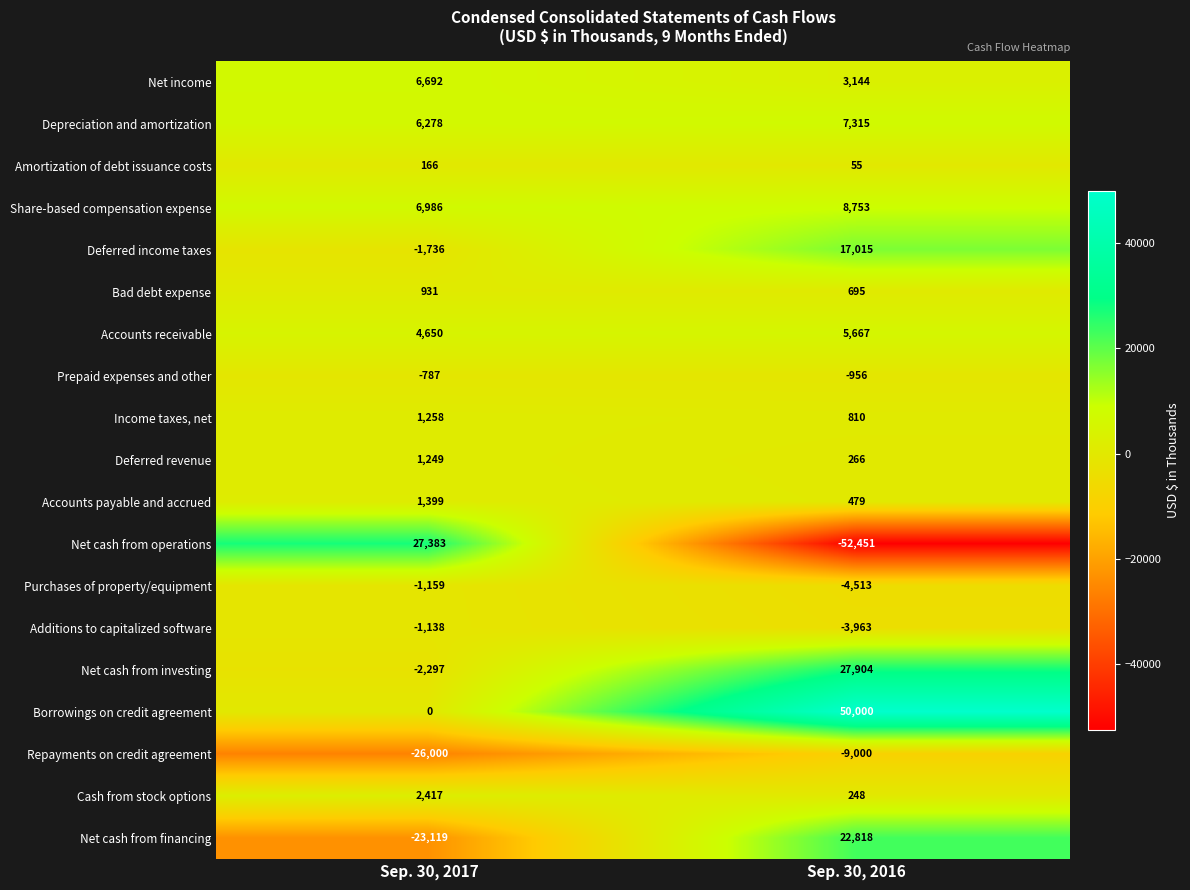

At which label is Purchases of property/equipment closest to -2836?

Sep. 30, 2017